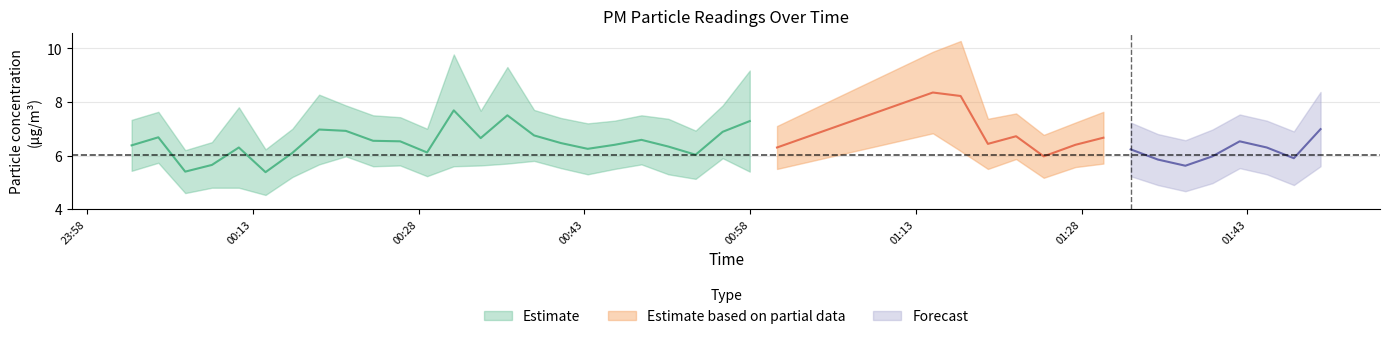

What is the maximum value for P1?

9.8